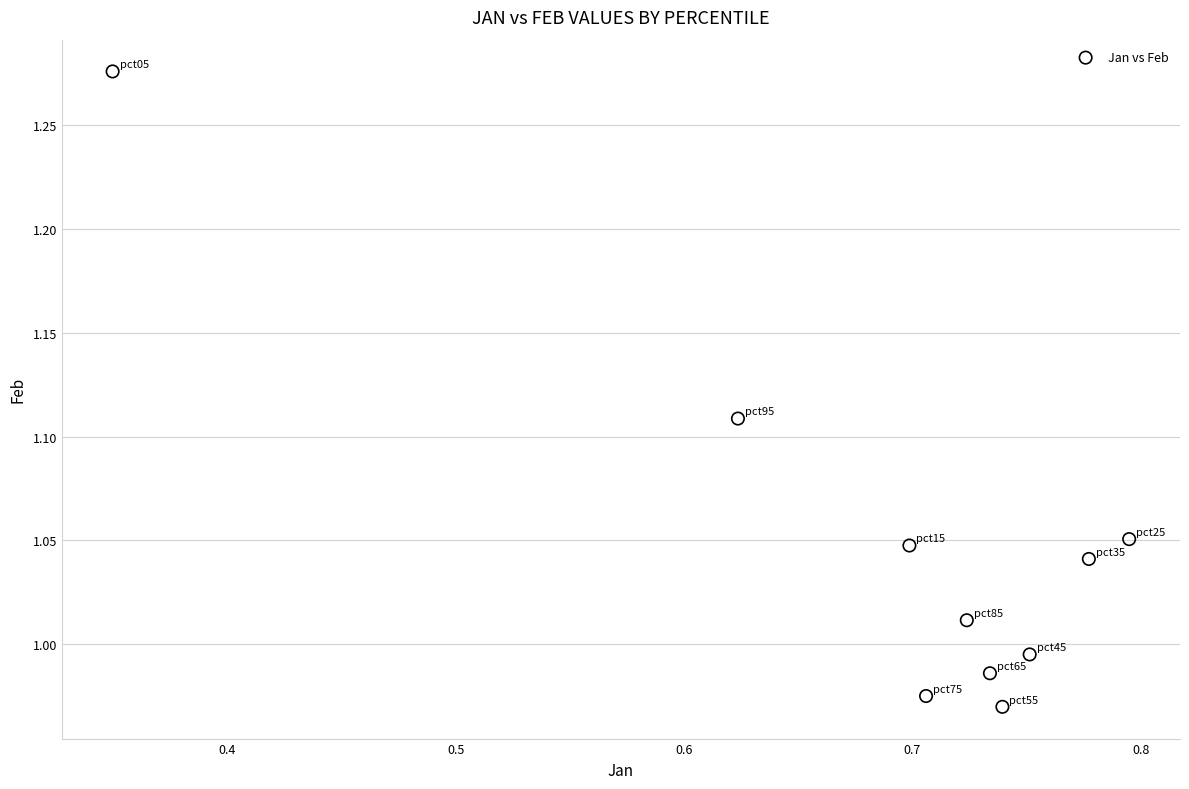

What is the range of Y values (max minus min)?

0.3